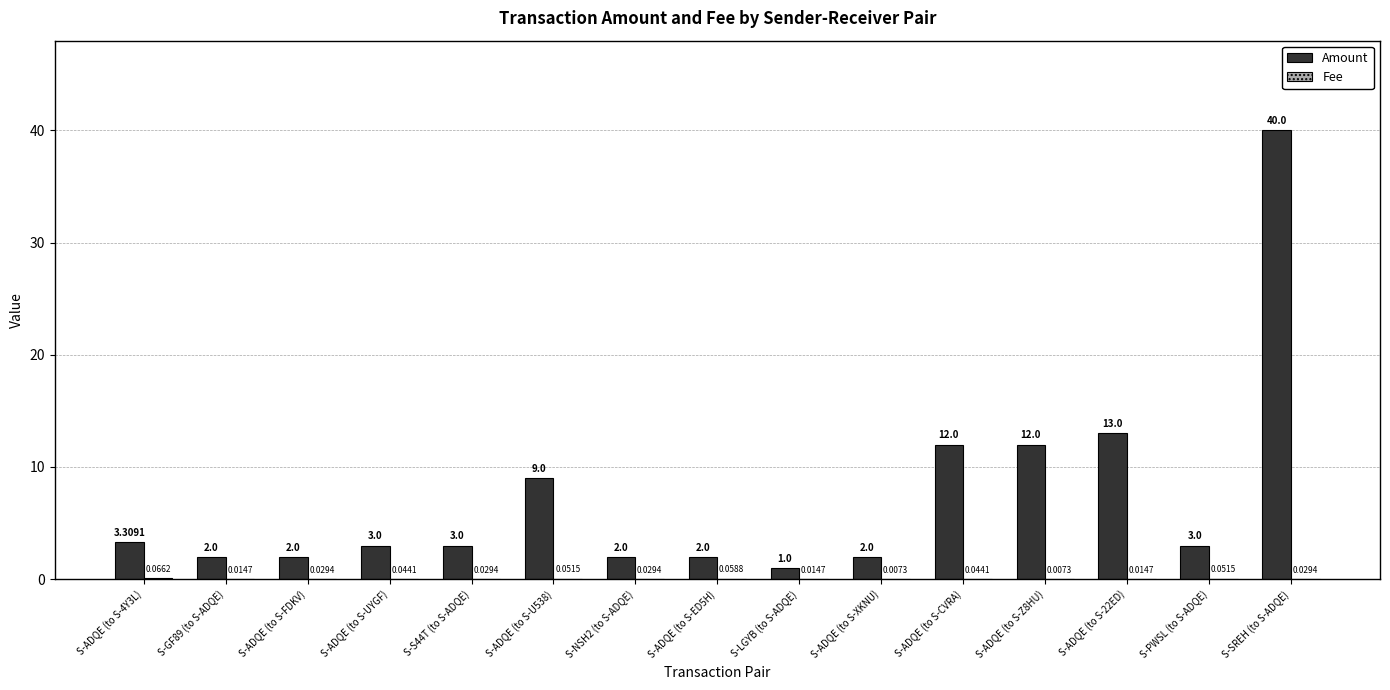

What is the spread (max minus min) of values at S-LGYB (to S-ADQE)?

1.0